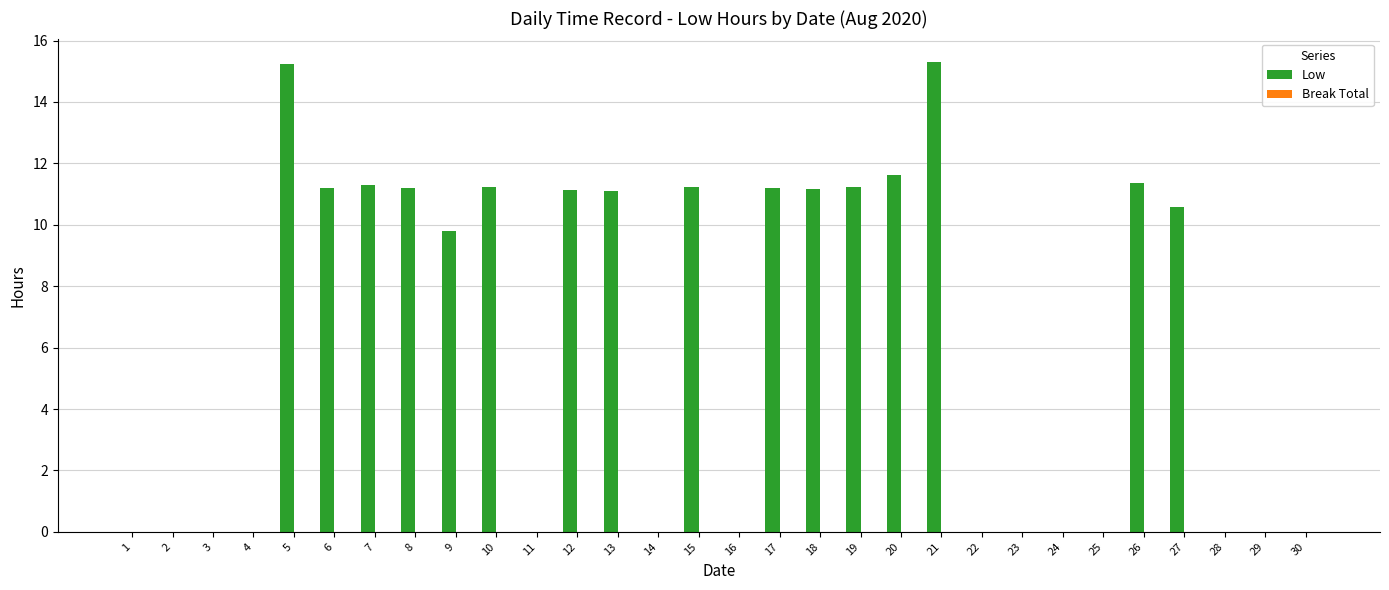

At which label is the value closest to 7?

9